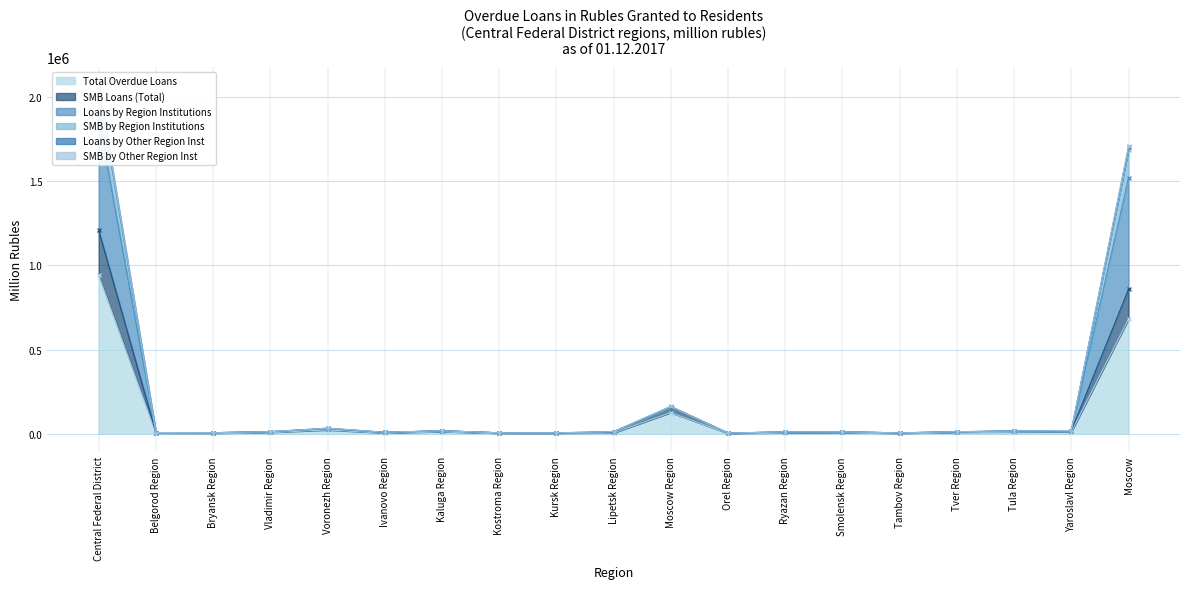

What is the label of the 11th point from the left?

Moscow Region